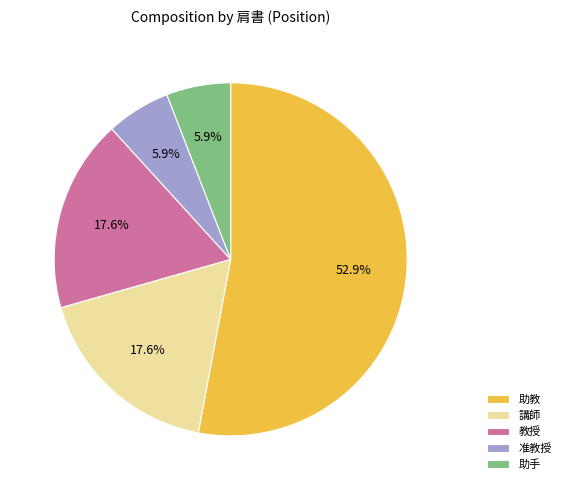

Is it true that 准教授 is 19% of the pie?

False